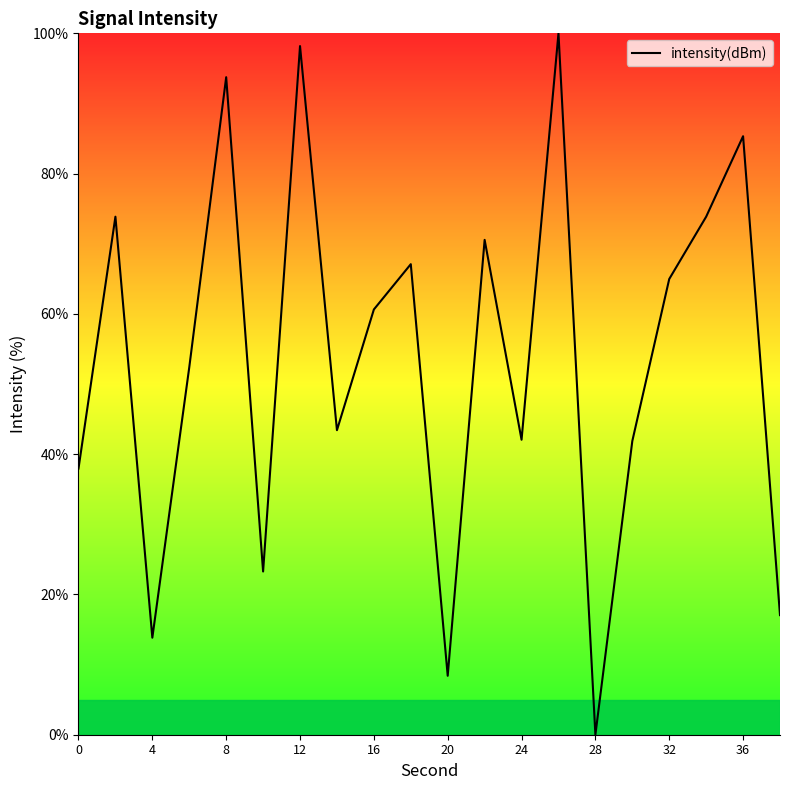

What is the difference between the maximum and minimum values?

100.0